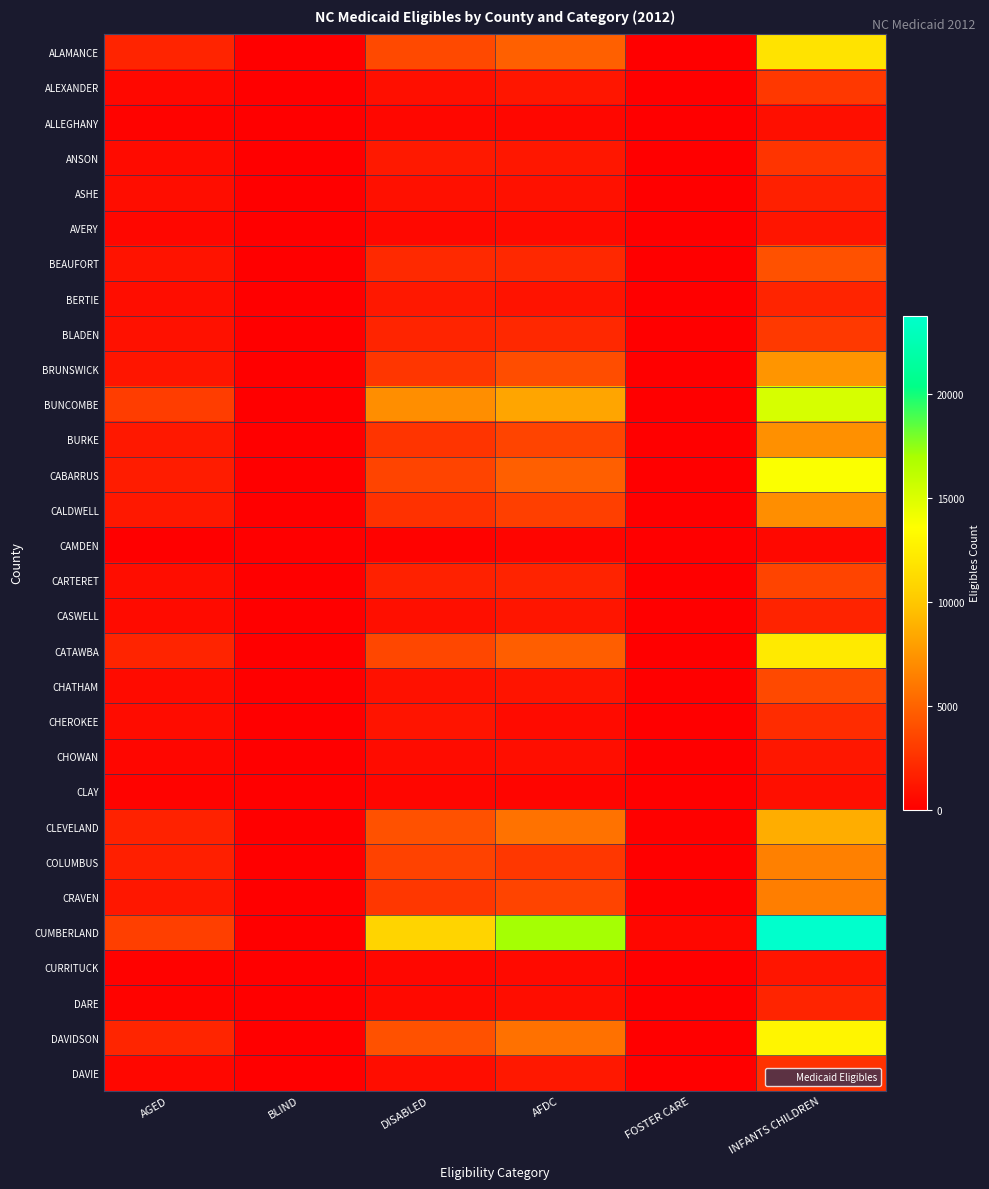

At BLIND, list the series in order from smallest to largest.

ALEXANDER, ALLEGHANY, AVERY, BERTIE, CAMDEN, CARTERET, CASWELL, CHATHAM, CHOWAN, CLAY, CURRITUCK, DARE, DAVIE, ASHE, ANSON, BLADEN, CHEROKEE, CALDWELL, BEAUFORT, ALAMANCE, COLUMBUS, CRAVEN, BRUNSWICK, DAVIDSON, CABARRUS, CATAWBA, BURKE, CLEVELAND, BUNCOMBE, CUMBERLAND